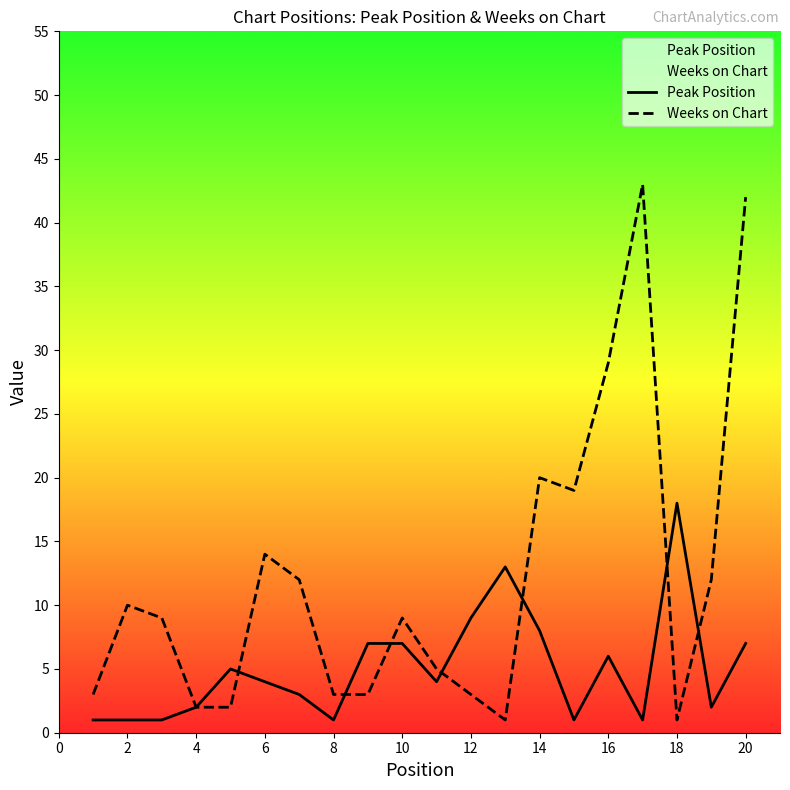

Rank the series by their average value, from highest to lowest.

Weeks on Chart, Peak Position